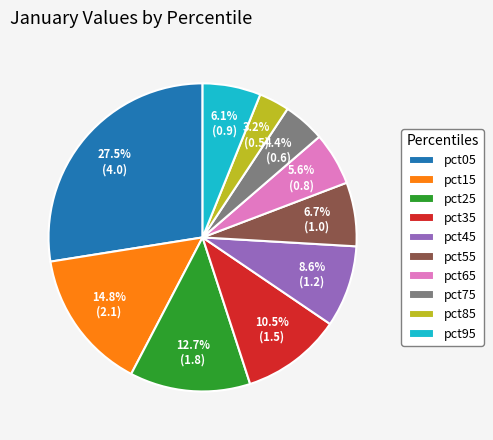

How many segments does this pie chart have?

10